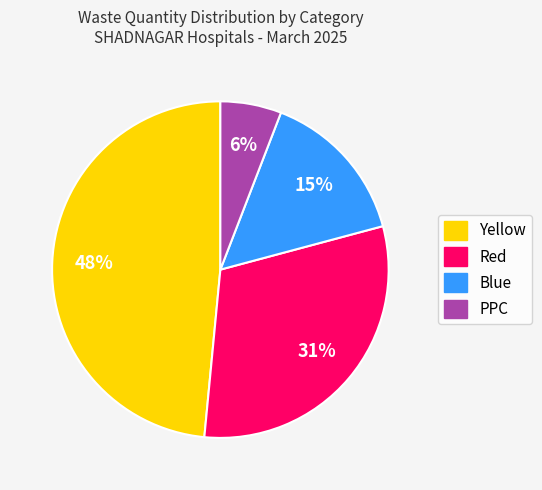

What is the smallest slice in the pie chart?

PPC